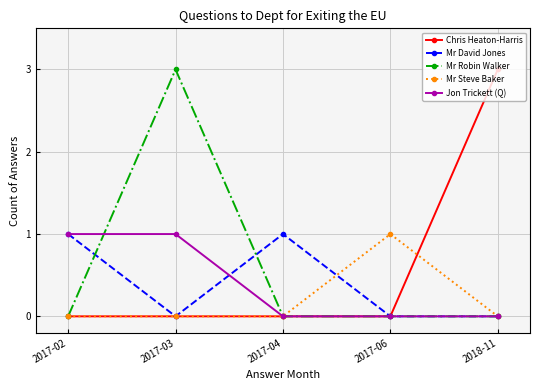

Count the number of categories in the chart.

5